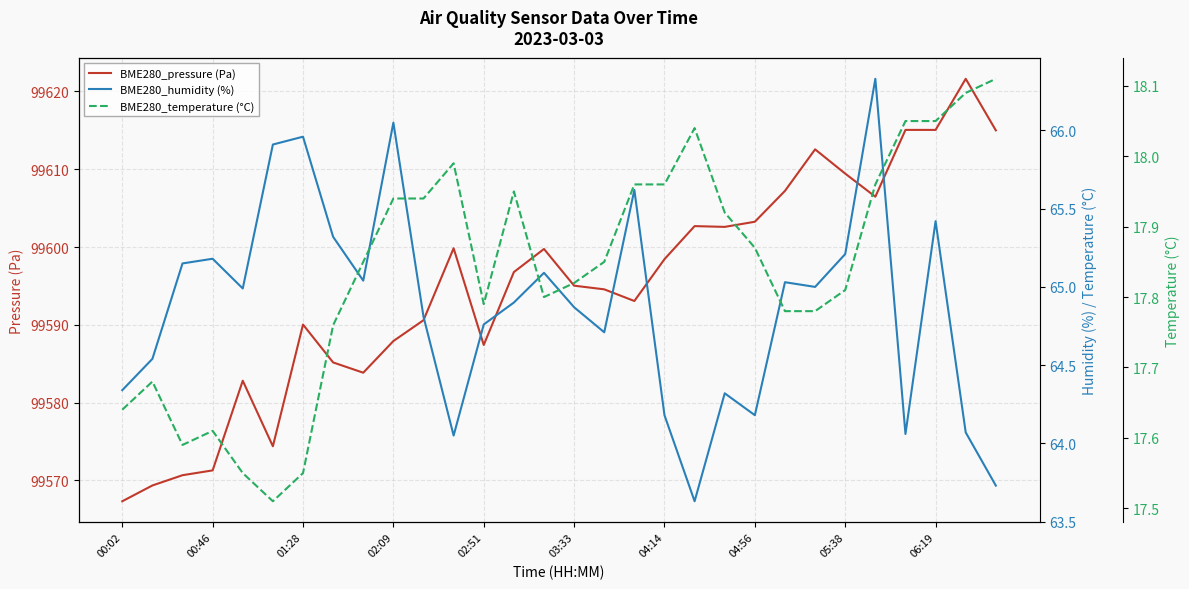

True or false: BME280_pressure (Pa) has more than 0 interior local peaks.

True